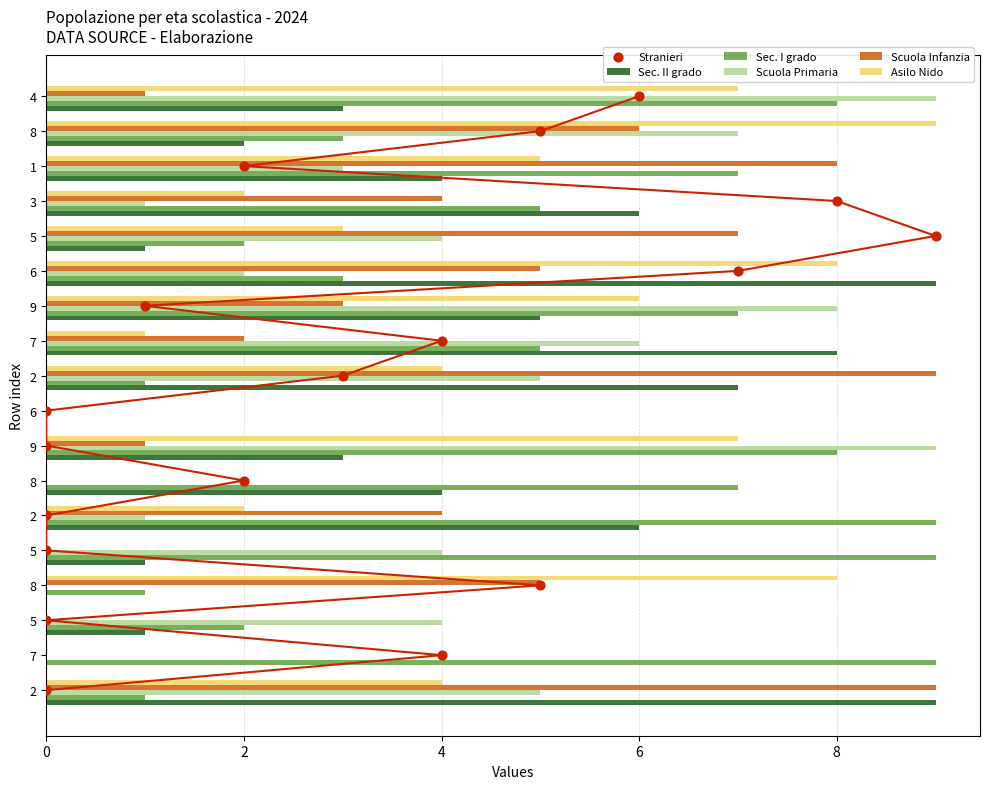

What are all the series names shown in the legend?

Sec. II grado, Sec. I grado, Scuola Primaria, Scuola Infanzia, Asilo Nido, Stranieri